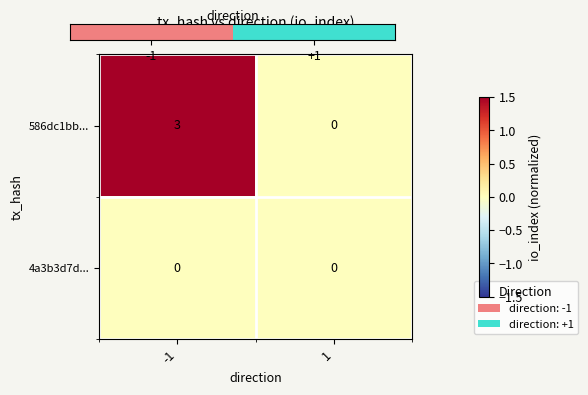

Reading right to left, extract all data points from this chart.

586dc1bb...: 1=0	-1=3
4a3b3d7d...: 1=0	-1=0